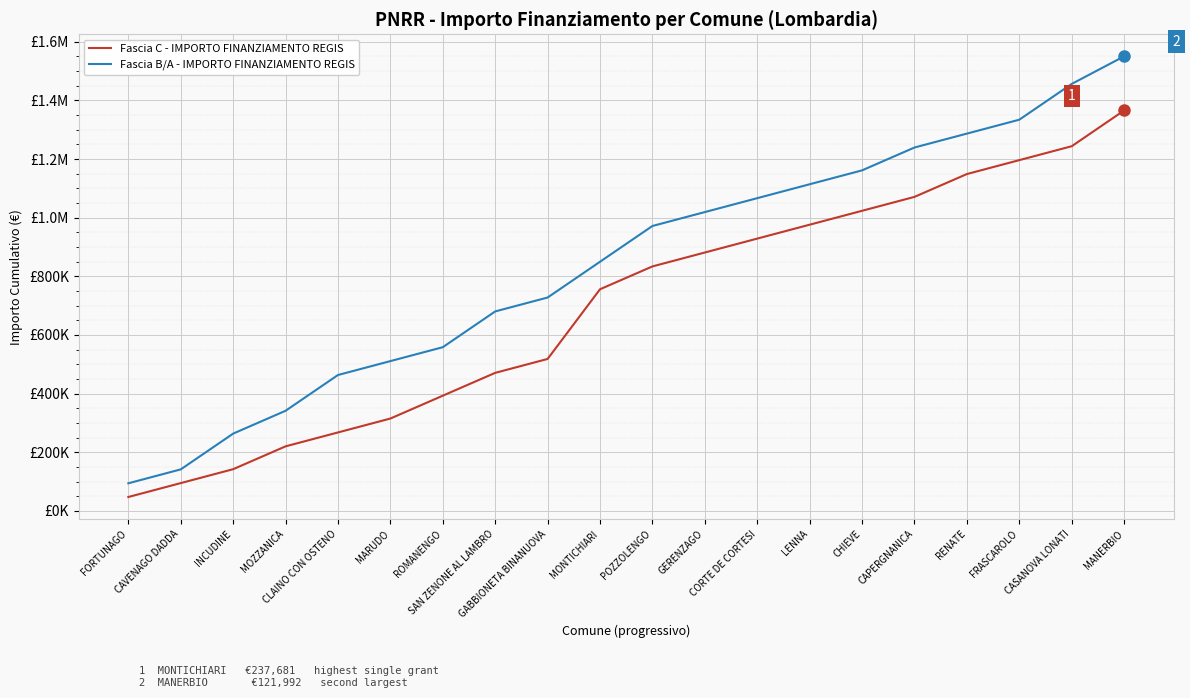

What is the difference between the Fascia C - IMPORTO FINANZIAMENTO REGIS values at CLAINO CON OSTENO and CHIEVE?

755934